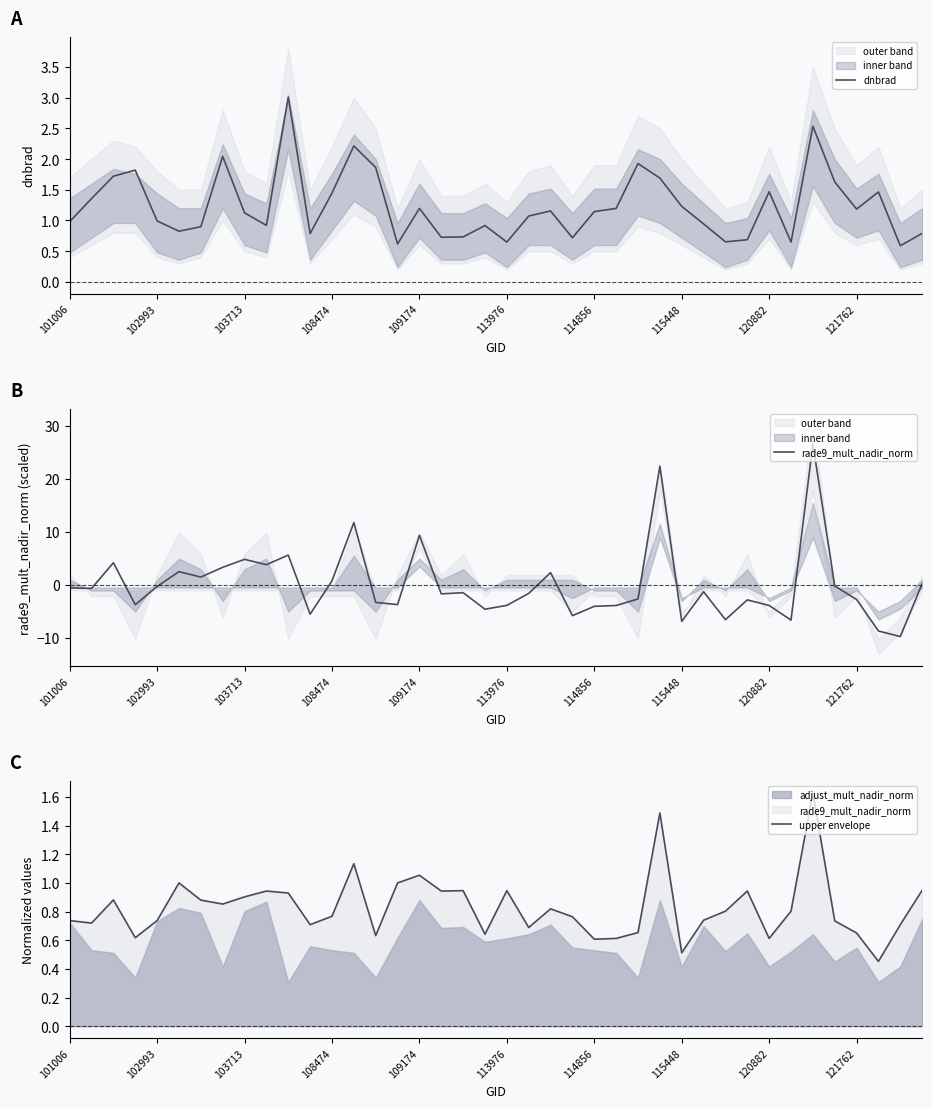

How many times do rade9_mult_nadir_norm and upper envelope cross each other?

14